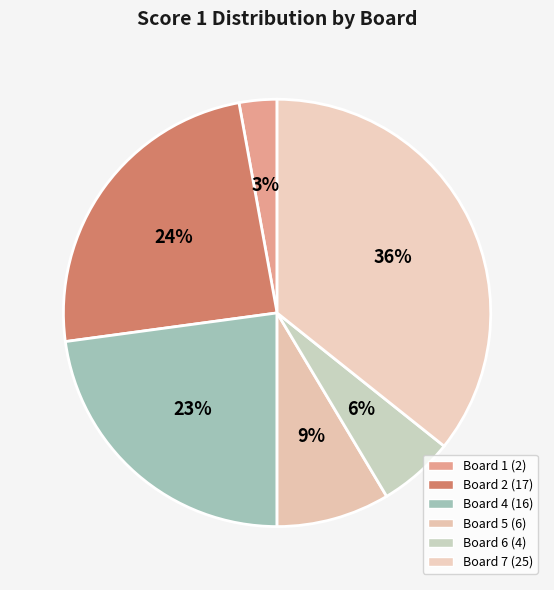

How many slices are in this pie chart?

6